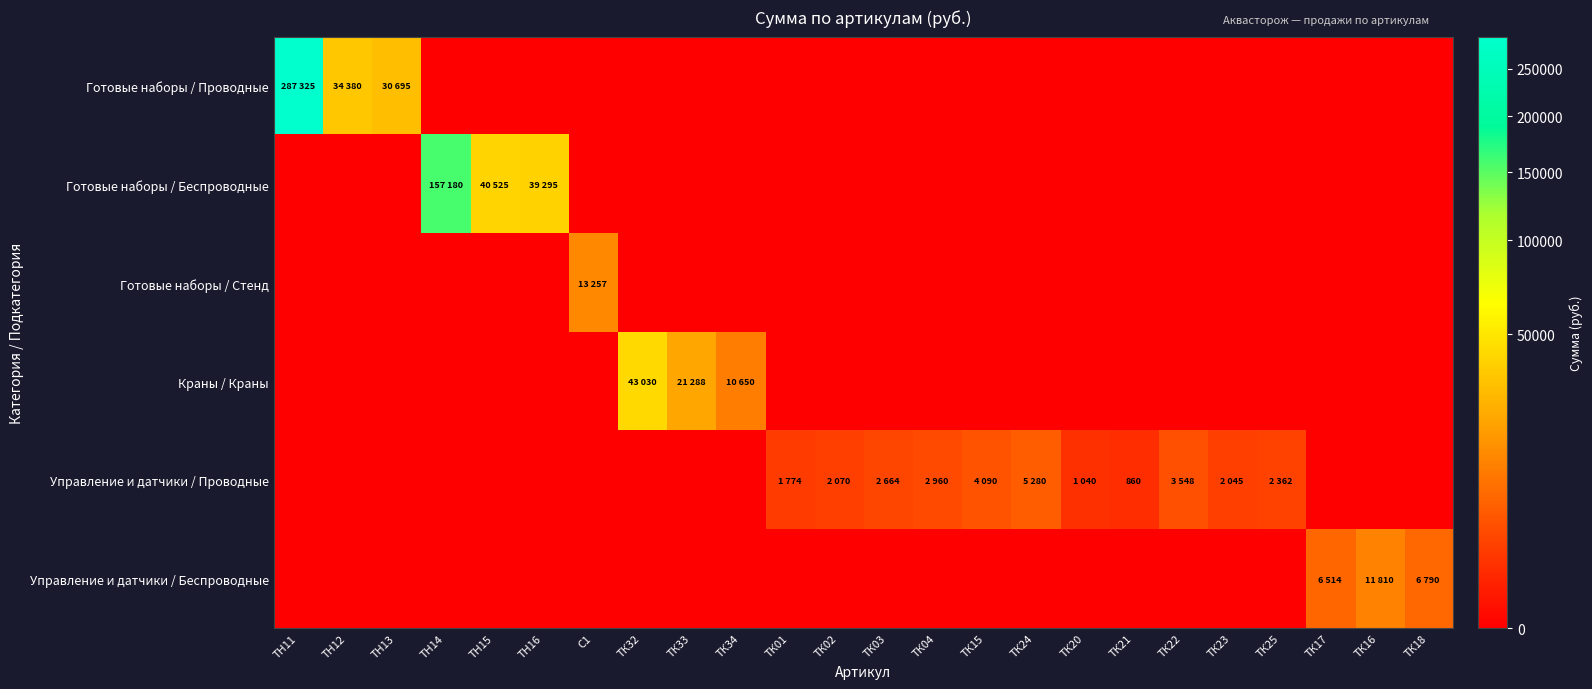

List the labels in order of Готовые наборы / Стенд value, smallest first.

ТН11, ТН12, ТН13, ТН14, ТН15, ТН16, ТК32, ТК33, ТК34, ТК01, ТК02, ТК03, ТК04, ТК15, ТК24, ТК20, ТК21, ТК22, ТК23, ТК25, ТК17, ТК16, ТК18, C1